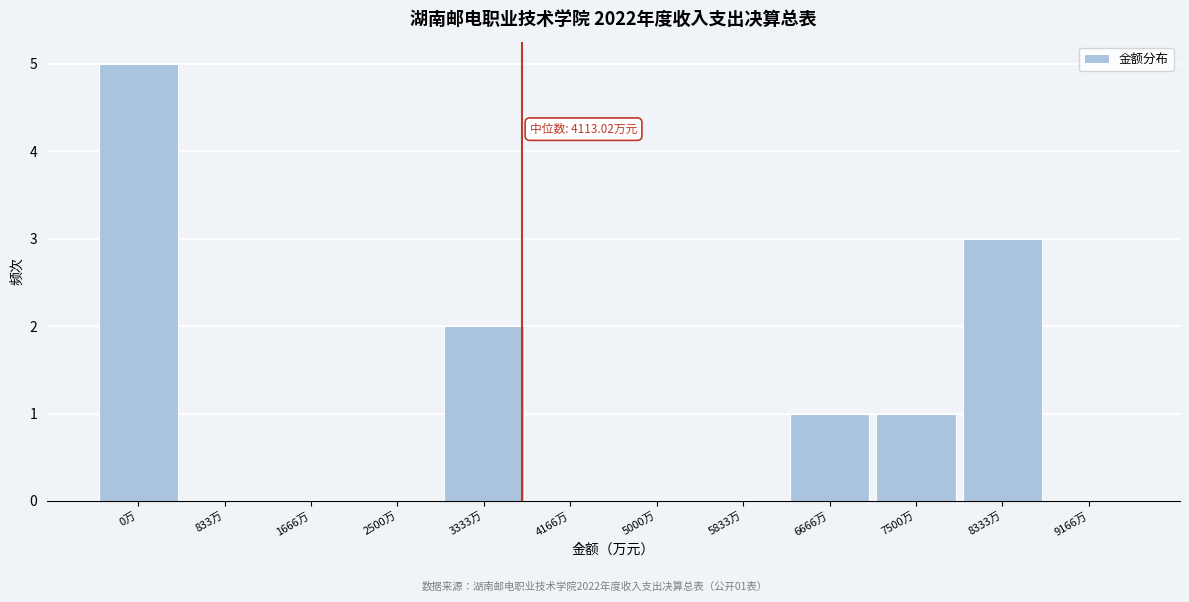

Reading left to right, extract all data points from this chart.

0万=5	833万=0	1666万=0	2500万=0	3333万=2	4166万=0	5000万=0	5833万=0	6666万=1	7500万=1	8333万=3	9166万=0